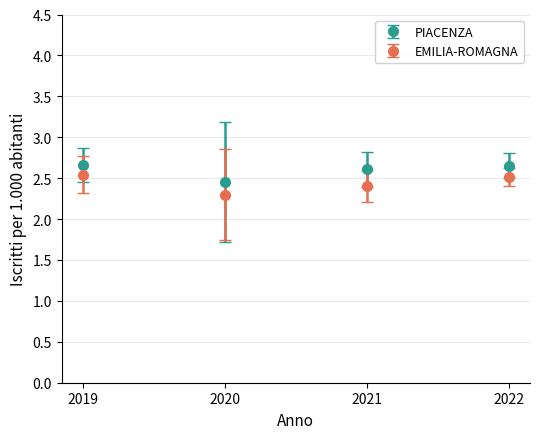

Which series changed the most between 2019 and 2020?

EMILIA-ROMAGNA